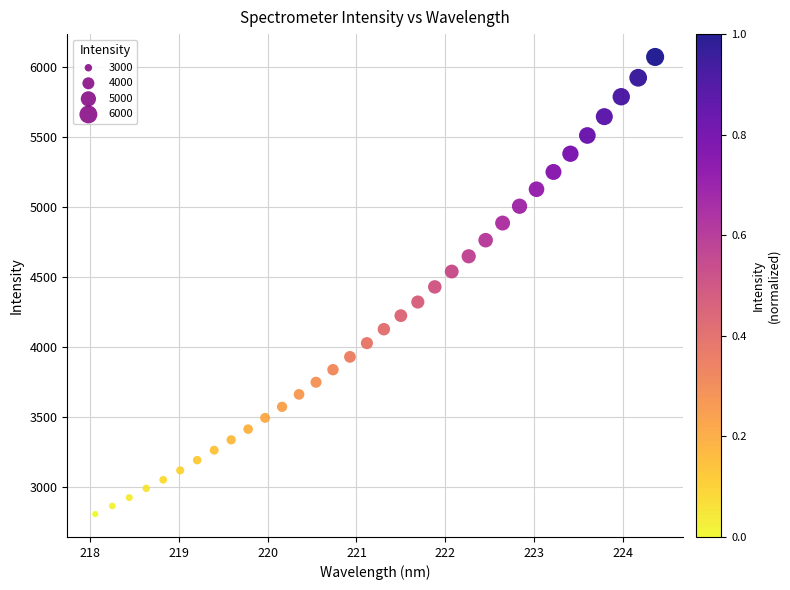

What is the range of Y values (max minus min)?

3262.6